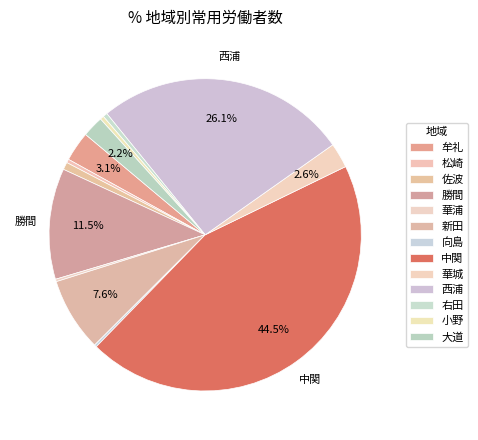

Does any single category account for the majority?

No